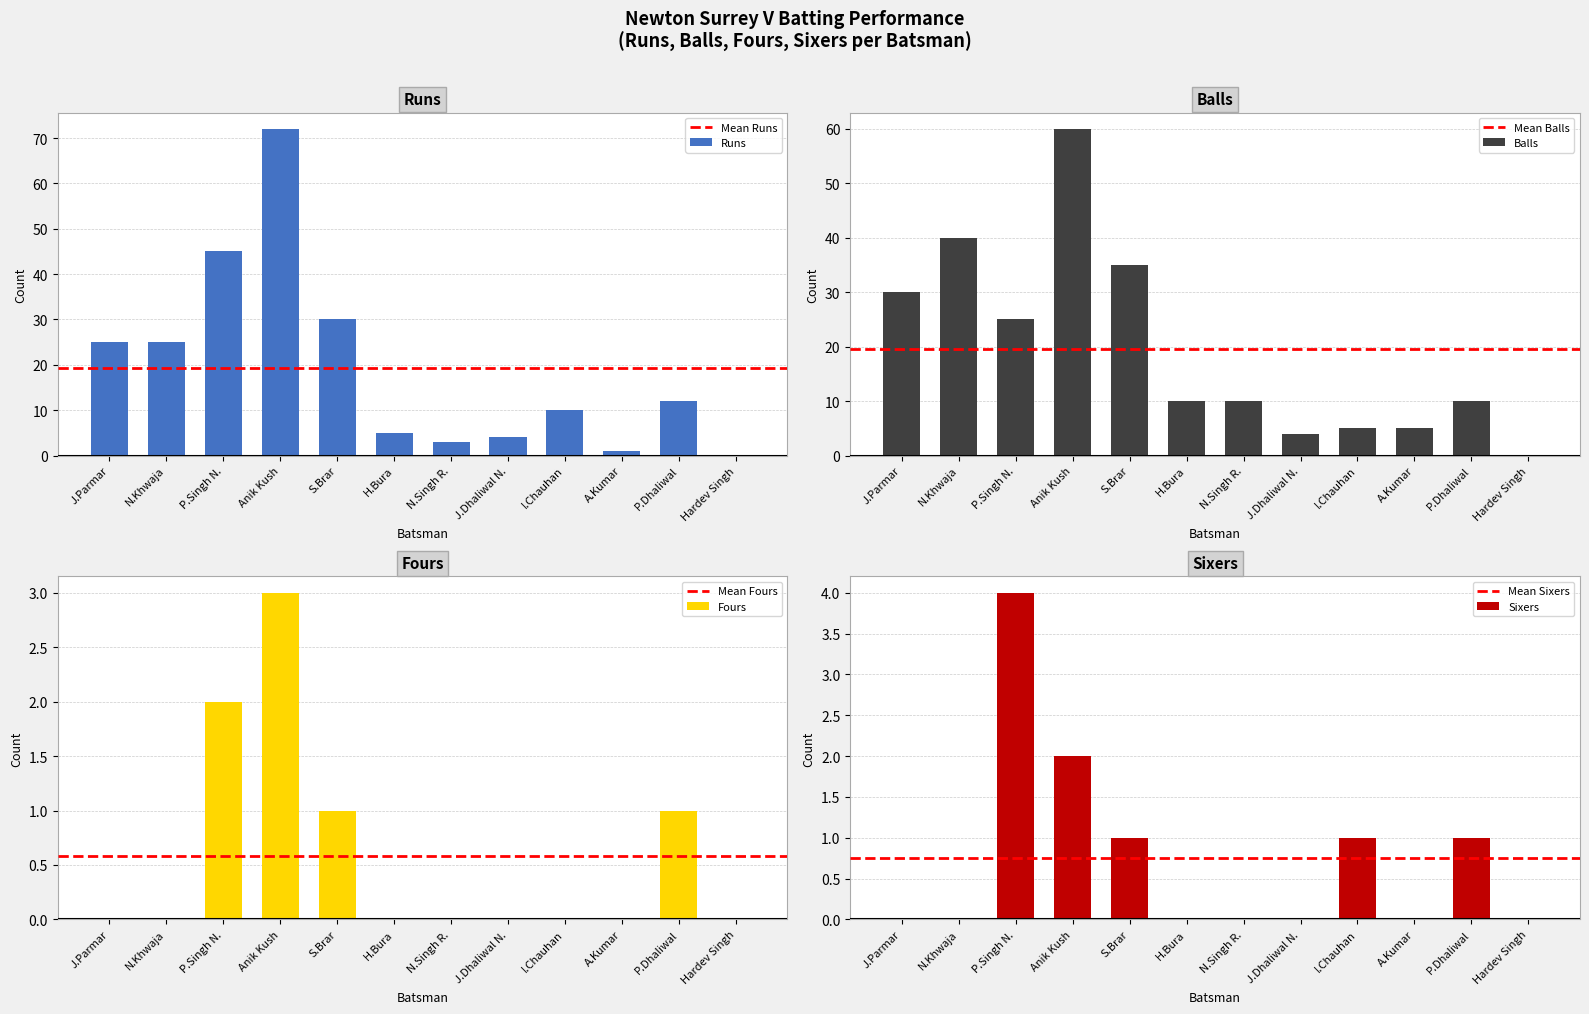

How many values in Runs are above zero?

11